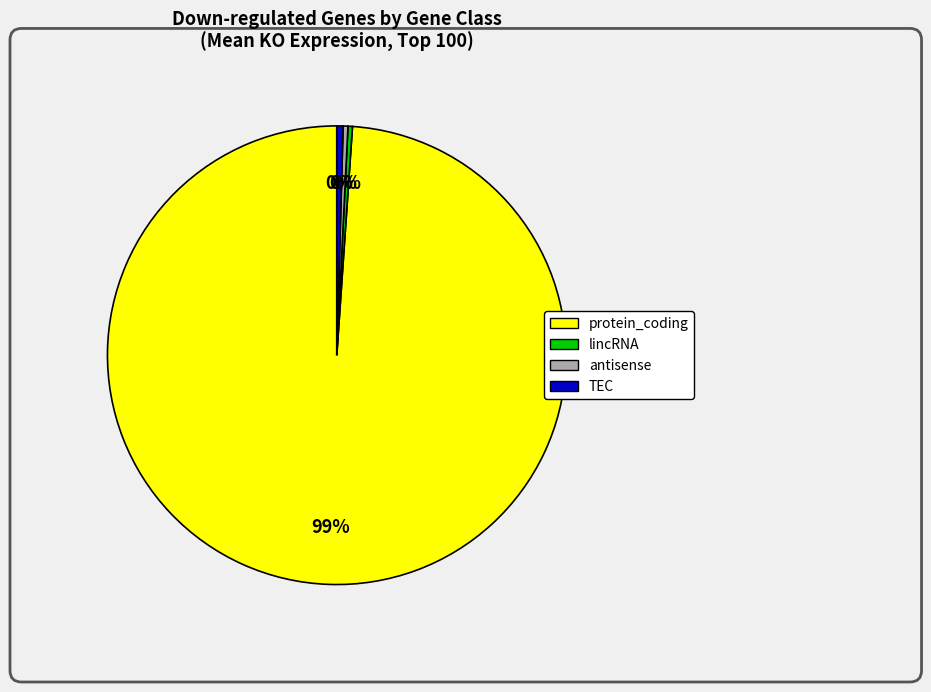

What is the largest slice in the pie chart?

protein_coding